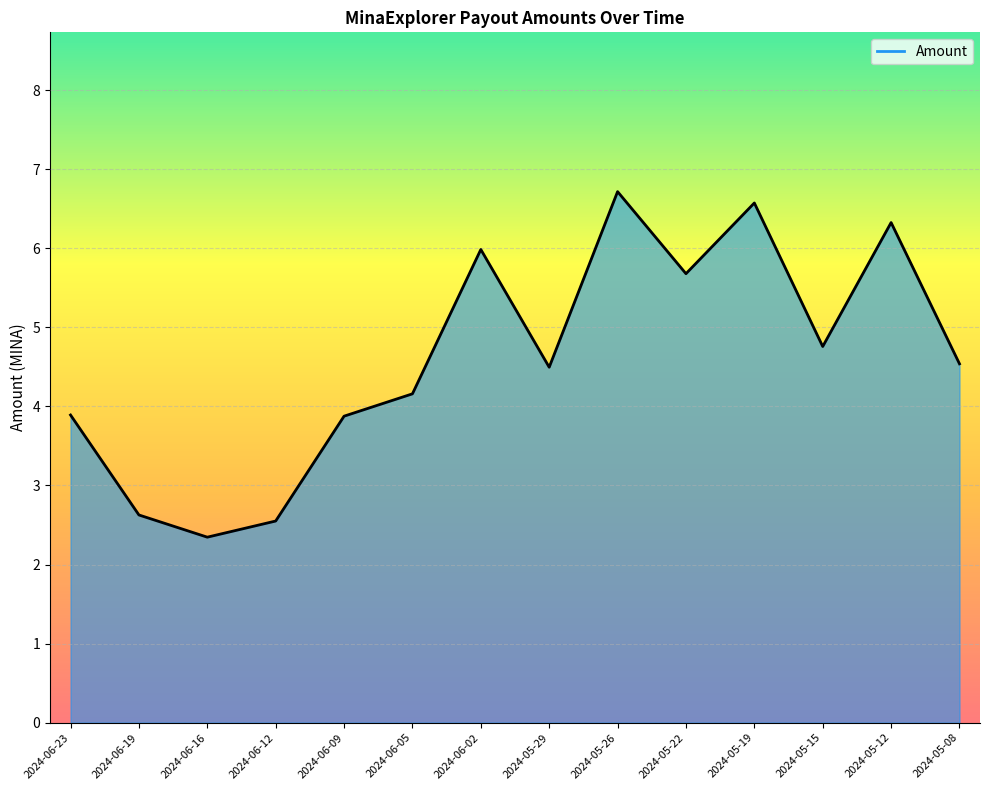

What is the change in value from 2024-06-02 to 2024-05-08?

-1.4